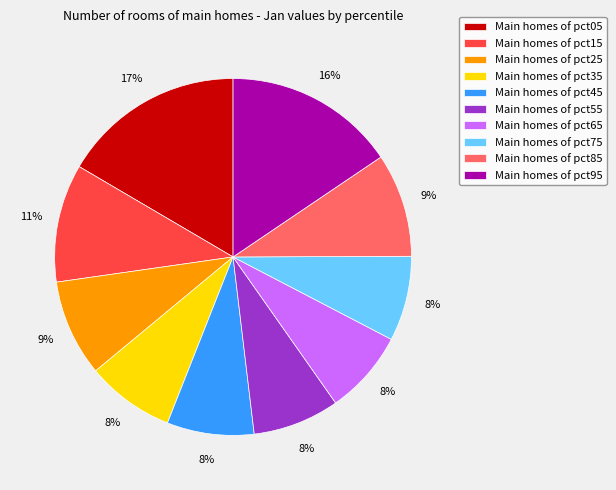

Which category has the biggest portion of the pie?

Main homes of pct05